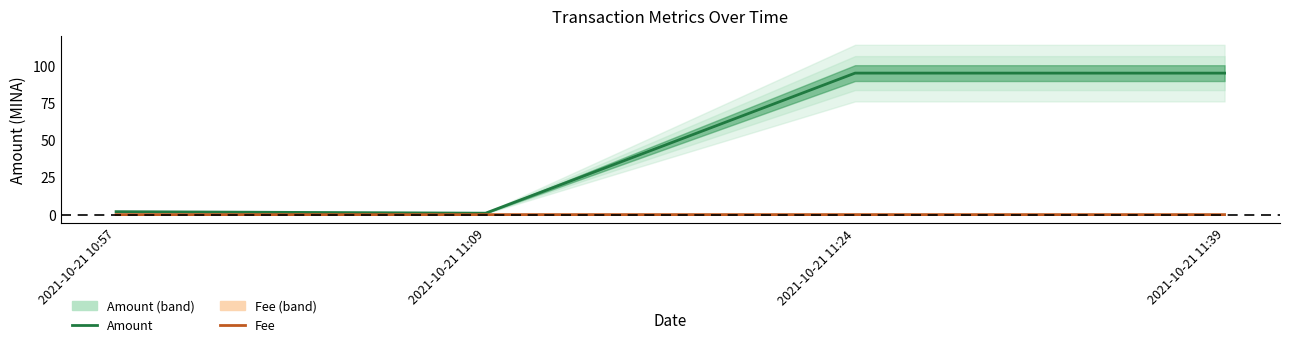

The Amount series shows 94.9 at 2021-10-21 11:24. True or false?

True